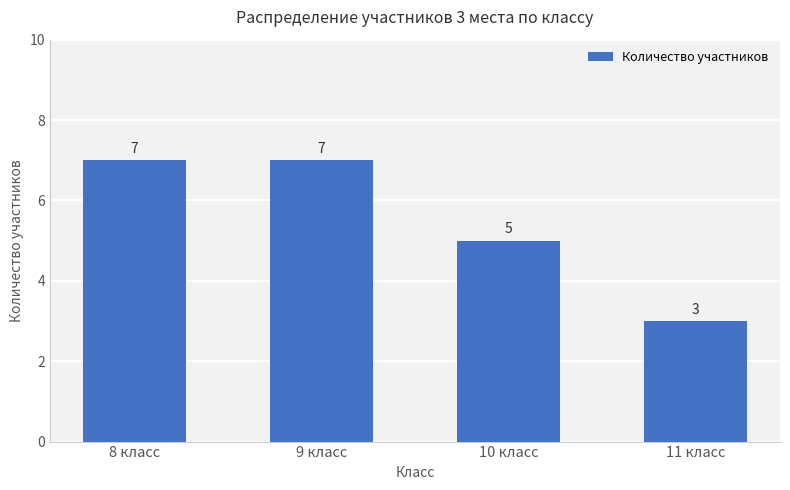

Where is the data nearest to the value 5?

10 класс